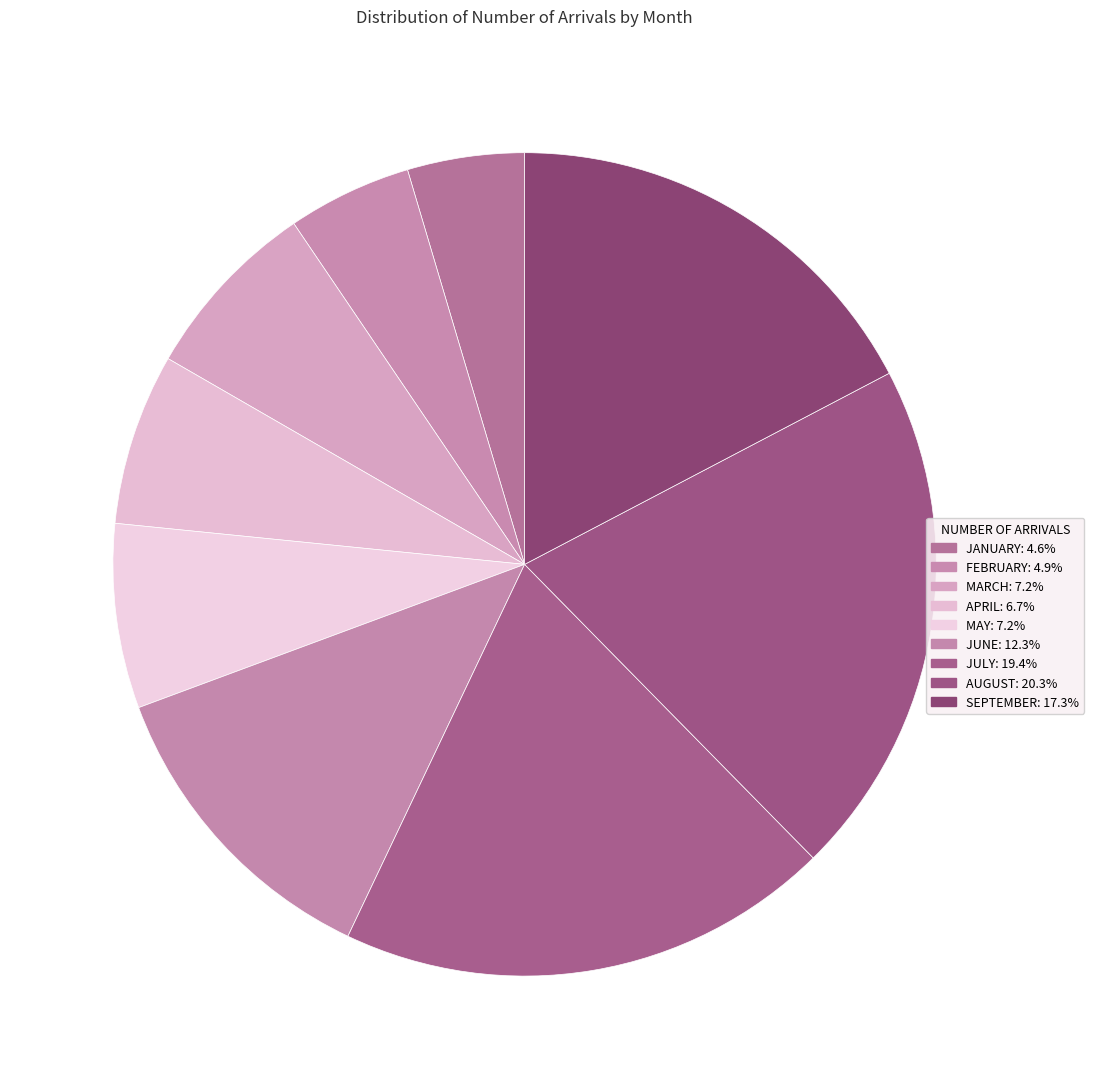

What is the largest slice in the pie chart?

AUGUST